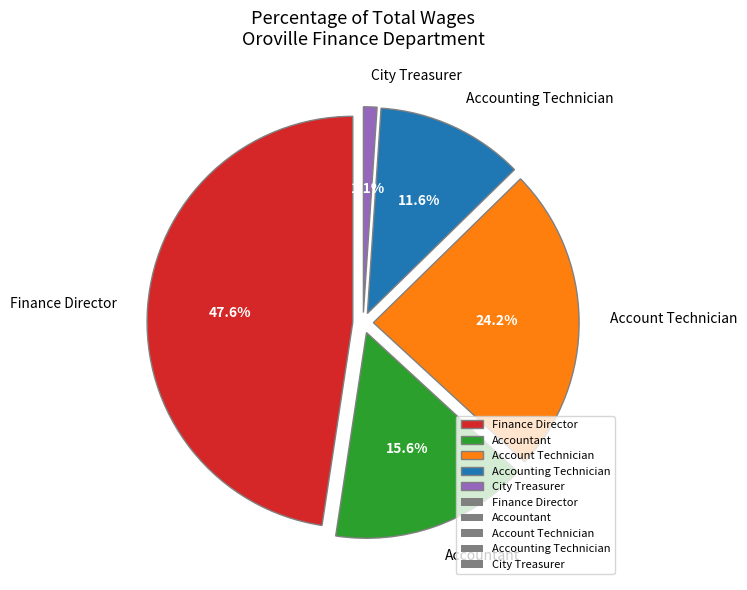

True or false: Accountant accounts for 5% of the total.

False